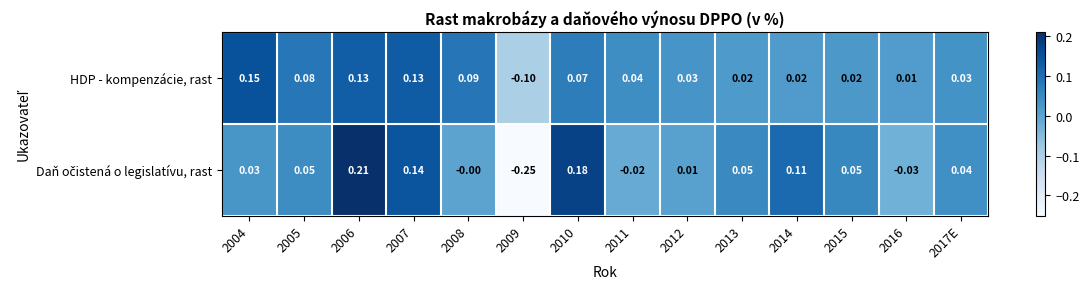

Which series has the largest total across all categories?

HDP - kompenzácie, rast